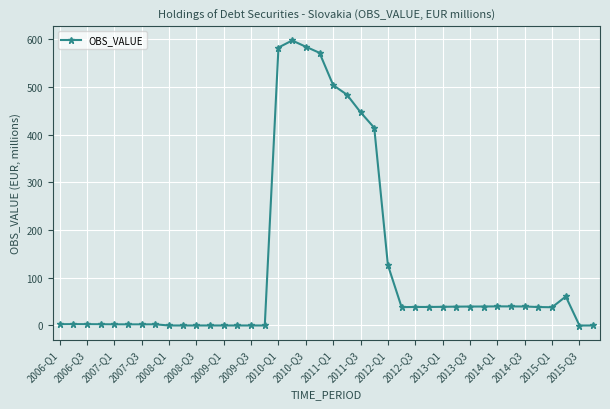

True or false: the data has more than 0 interior local peaks.

True